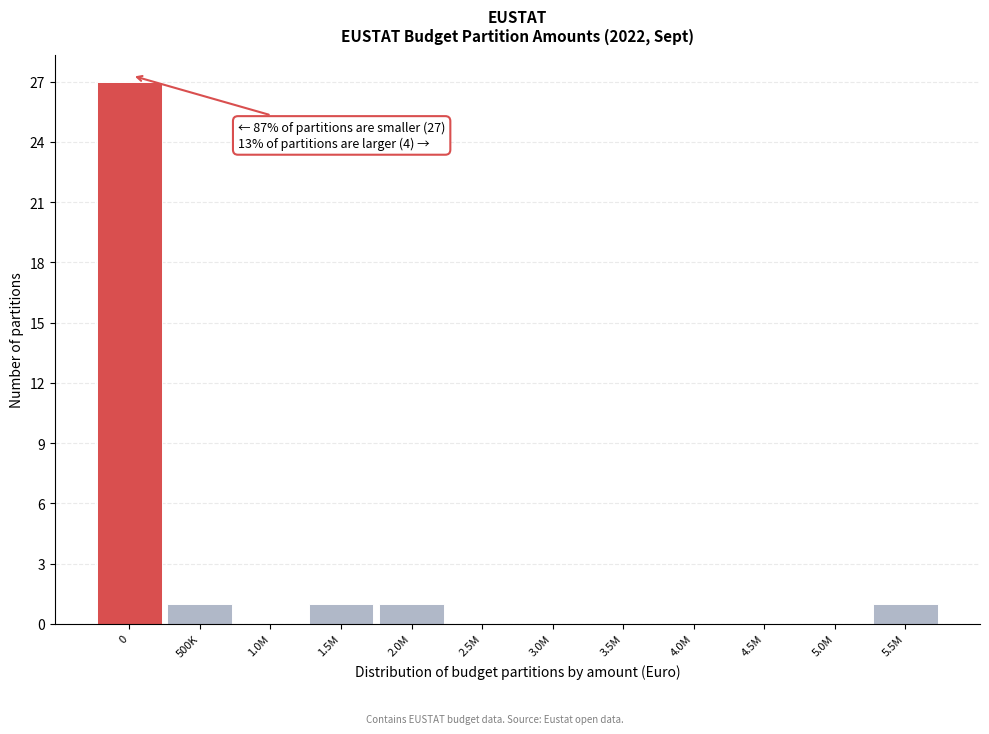

Reading right to left, transcribe all the data shown in this chart.

5.5M=1	5.0M=0	4.5M=0	4.0M=0	3.5M=0	3.0M=0	2.5M=0	2.0M=1	1.5M=1	1.0M=0	500K=1	0=27